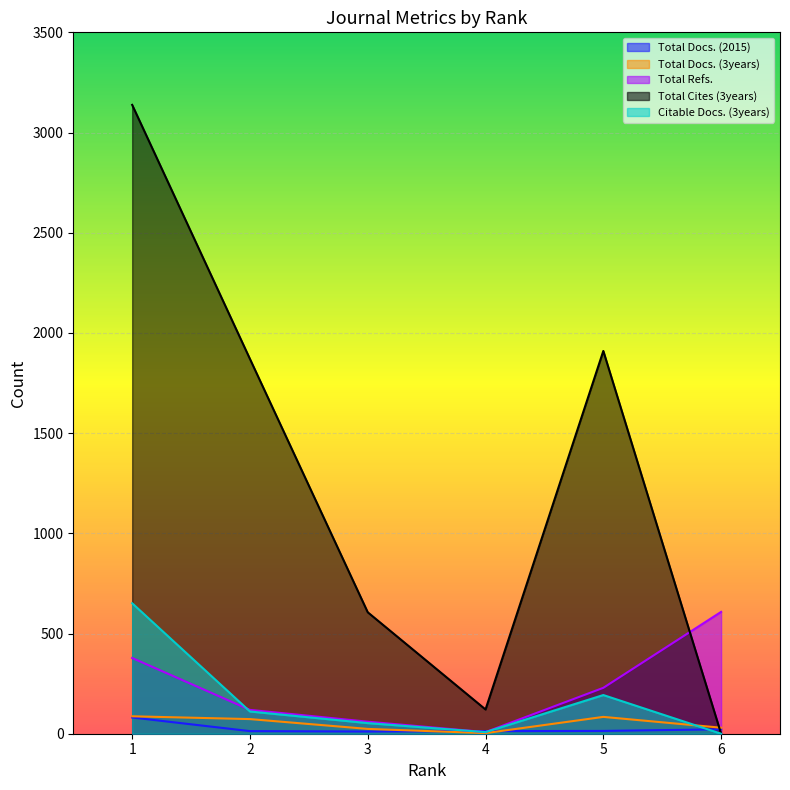

True or false: Total Docs. (2015) has a value of 13 at 2.

True